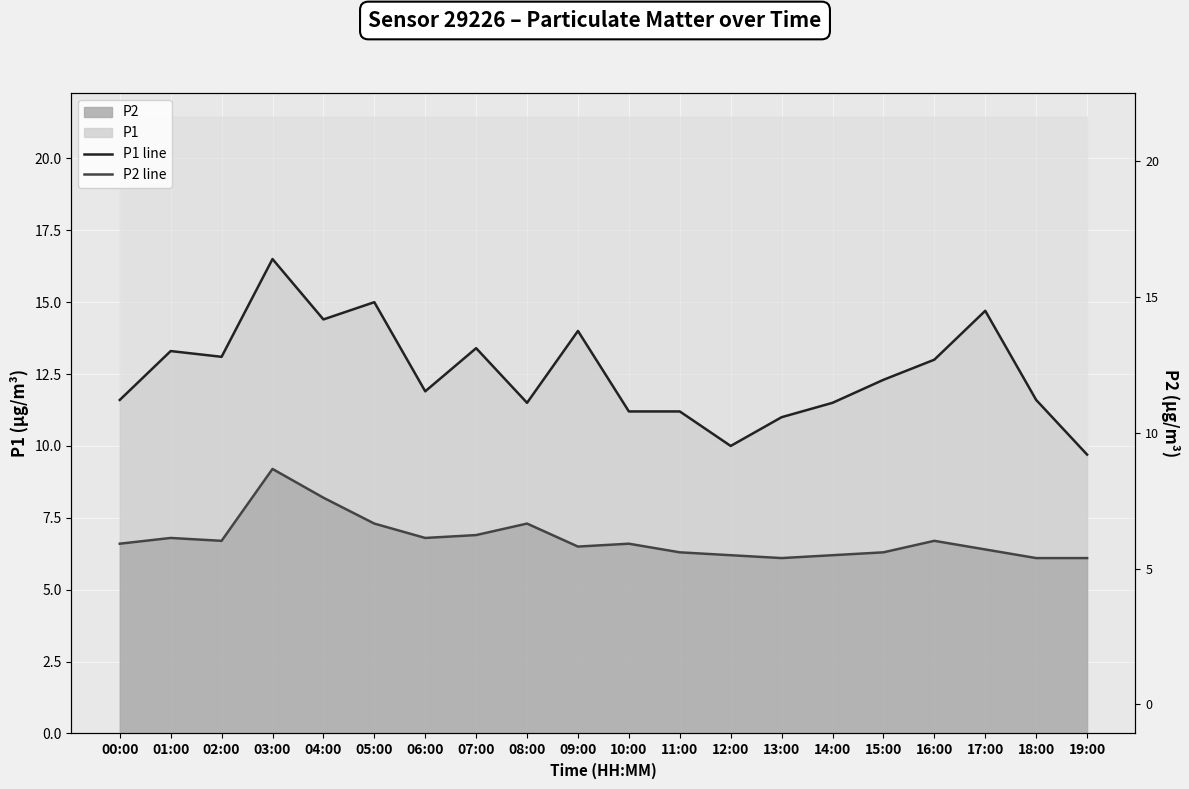

What is the total value across all series at 07:00?

20.3